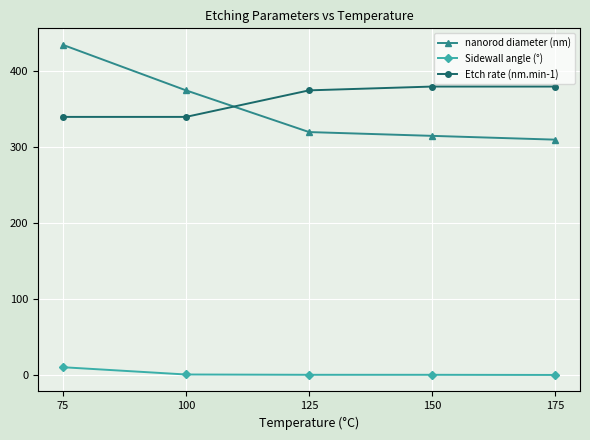

Which series has the largest range (max minus min)?

nanorod diameter (nm)